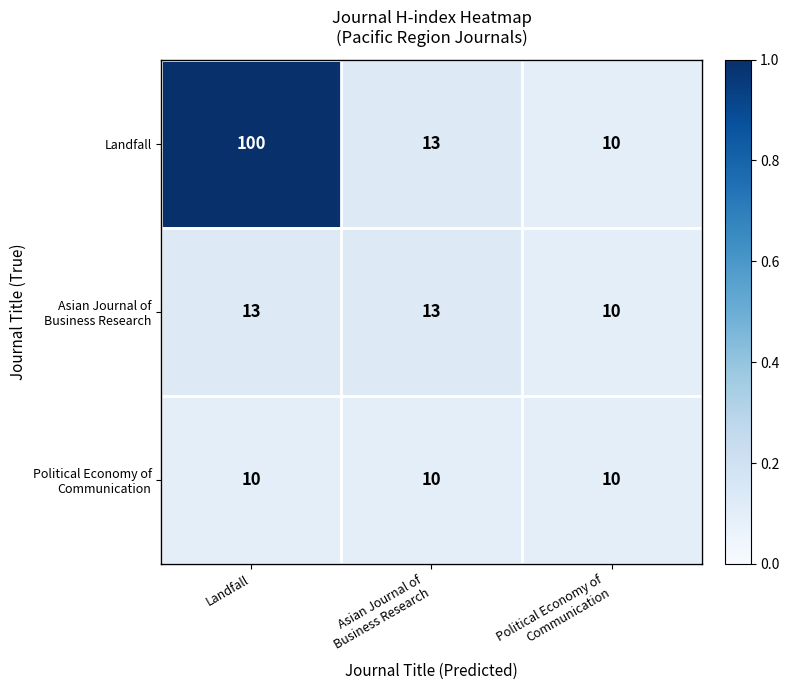

What is the maximum value for Landfall?

100